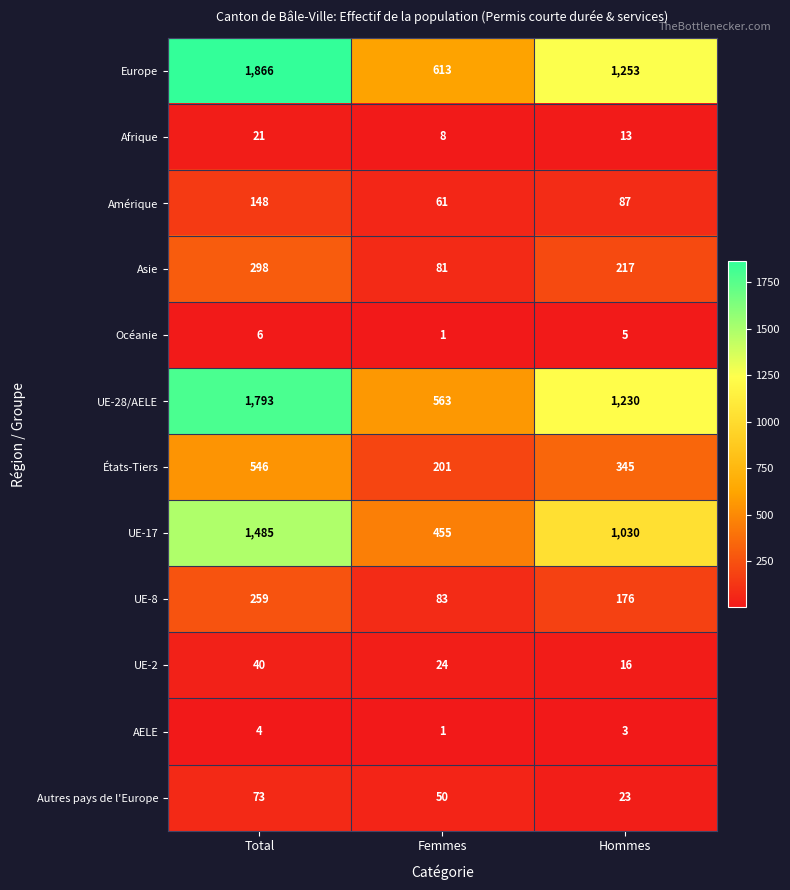

How many data points does each series have?

3